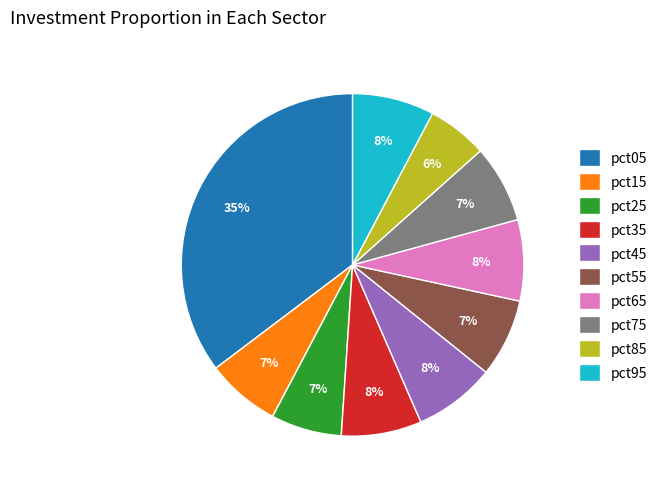

Is pct25 the majority of the pie?

No